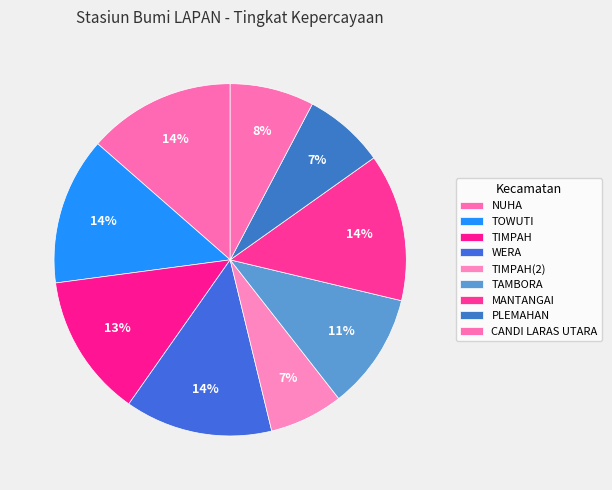

To the nearest percent, what is the average slice percentage?

11%